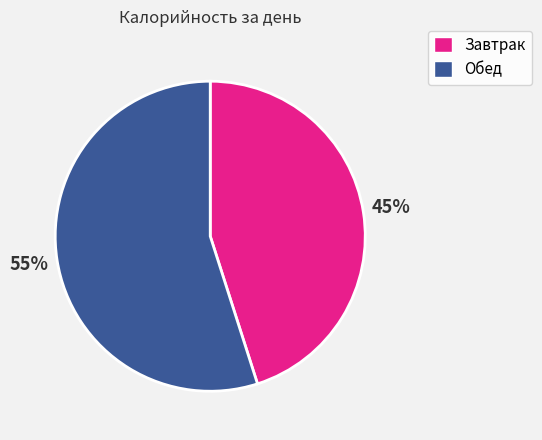

Is Завтрак the majority of the pie?

No